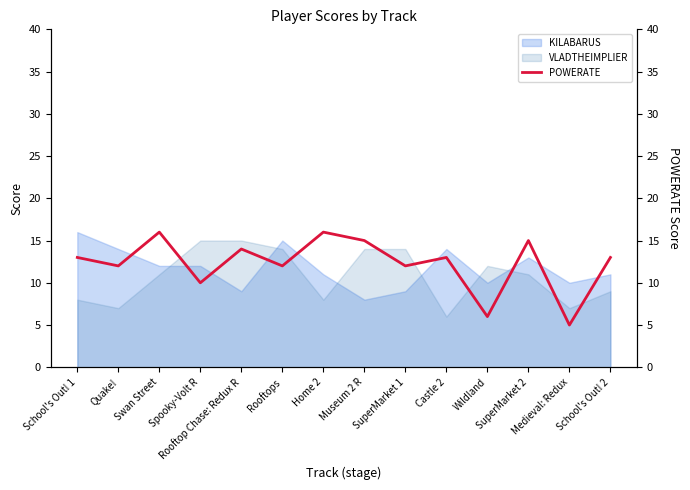

Rank the categories by value from lowest to highest.

Medieval: Redux, Wildland, Spooky-Volt R, Quake!, Rooftops, SuperMarket 1, School's Out! 1, Castle 2, School's Out! 2, Rooftop Chase: Redux R, Museum 2 R, SuperMarket 2, Swan Street, Home 2